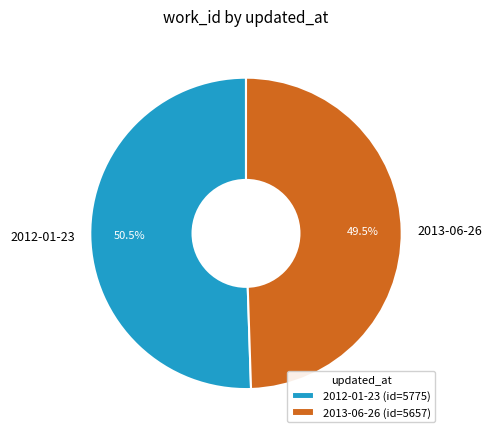

Between 2012-01-23 and 2013-06-26, which is larger?

2012-01-23